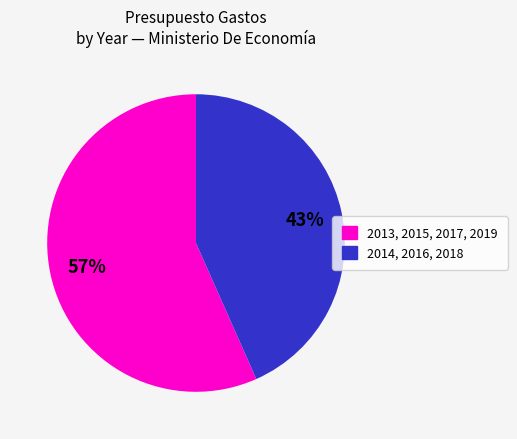

Is there any slice that represents more than half of the pie?

Yes